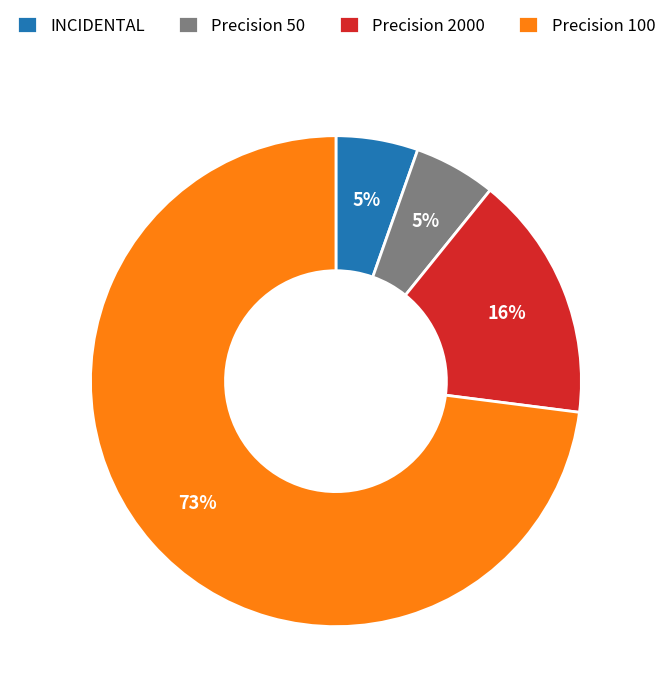

Do Precision 50 and Precision 2000 together represent more than half of the pie?

No